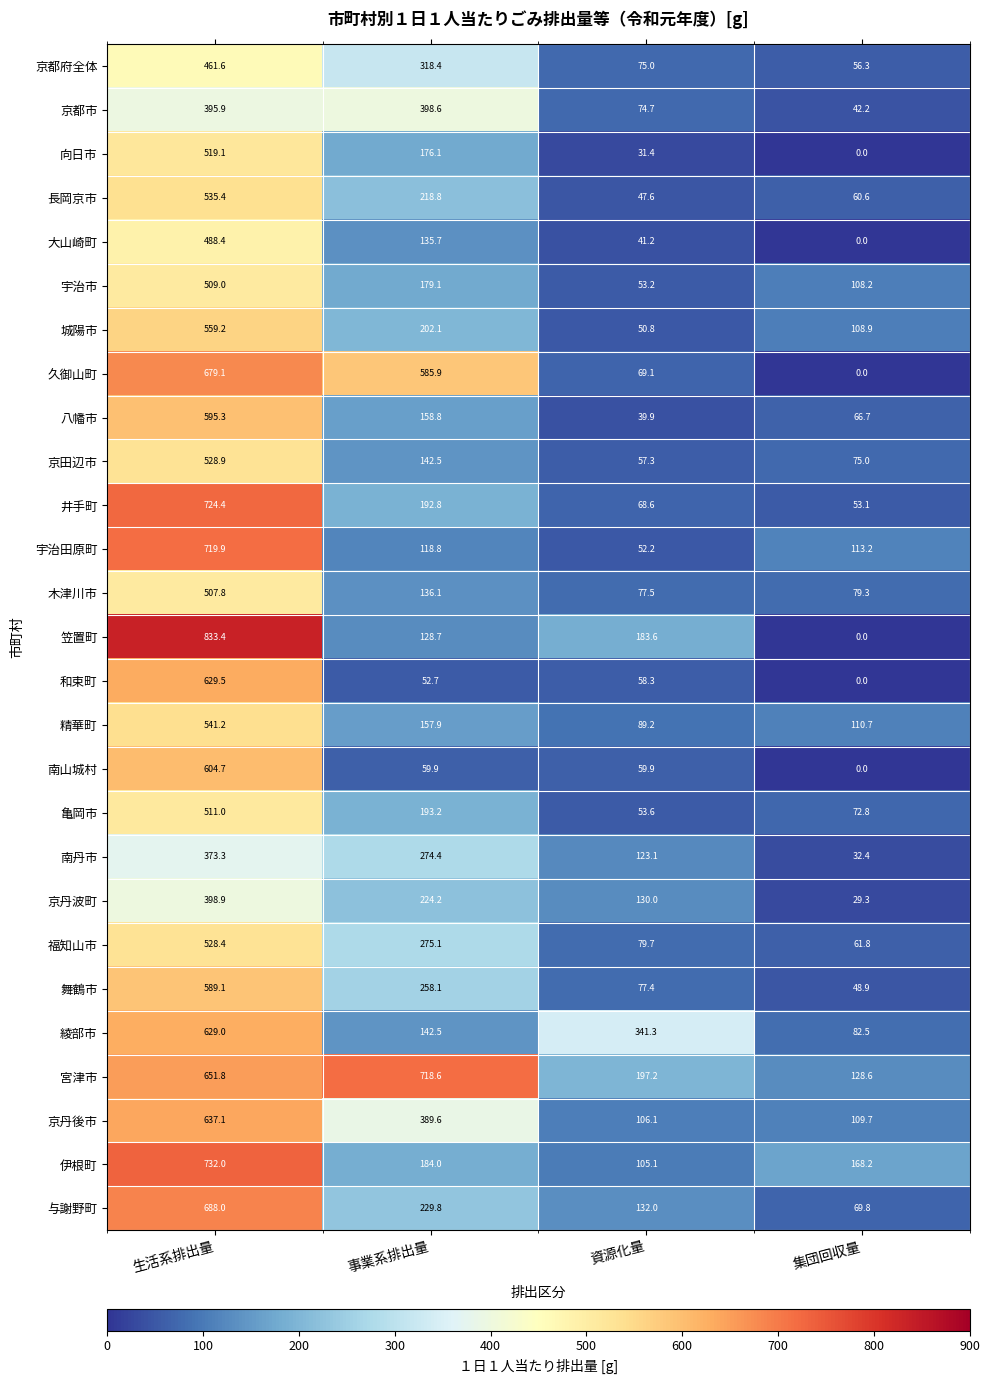

What is the sum of all 京丹波町 values?

782.4